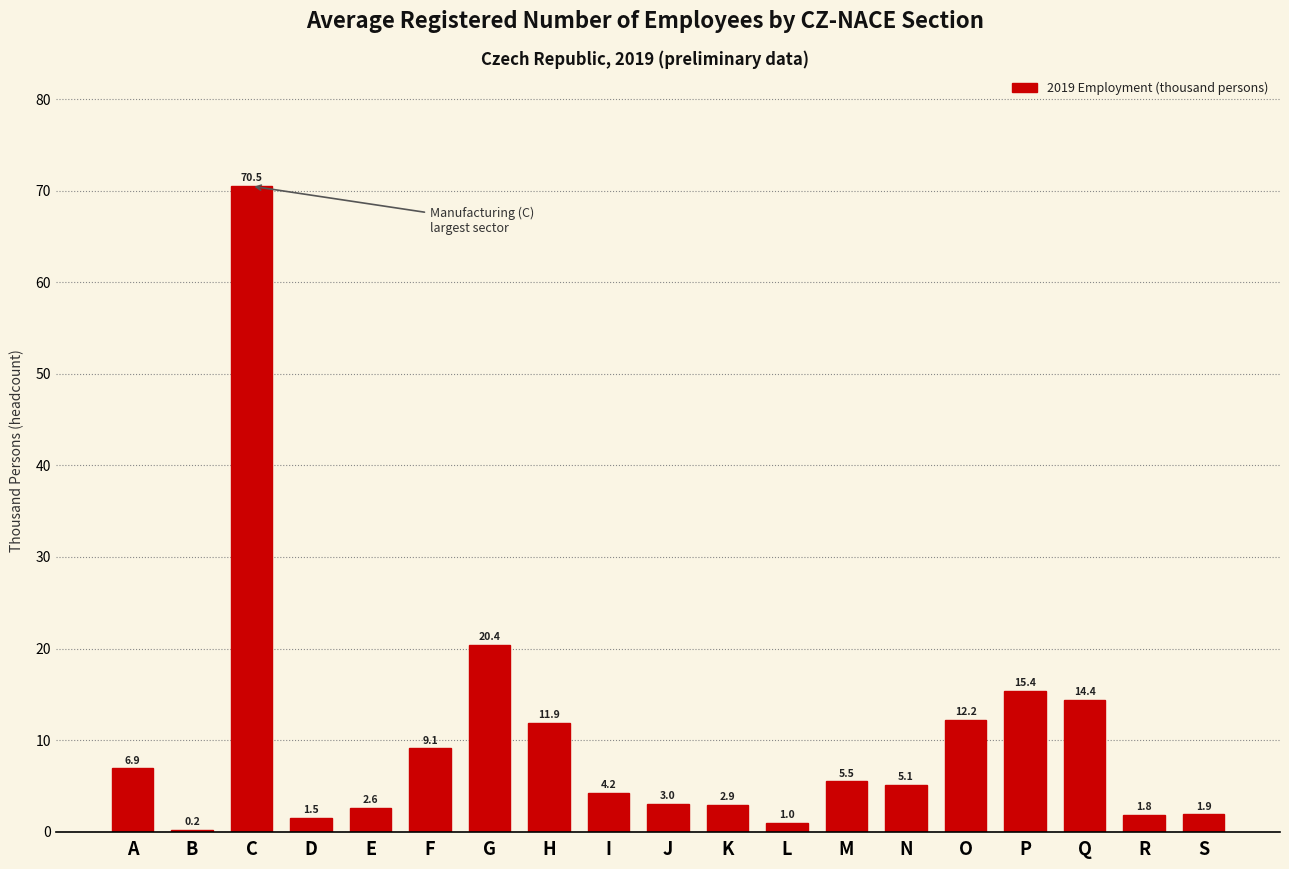

Reading left to right, what are all the values shown in this chart?

A=6.9	B=0.2	C=70.5	D=1.5	E=2.6	F=9.1	G=20.4	H=11.9	I=4.2	J=3.0	K=2.9	L=1.0	M=5.5	N=5.1	O=12.2	P=15.4	Q=14.4	R=1.8	S=1.9